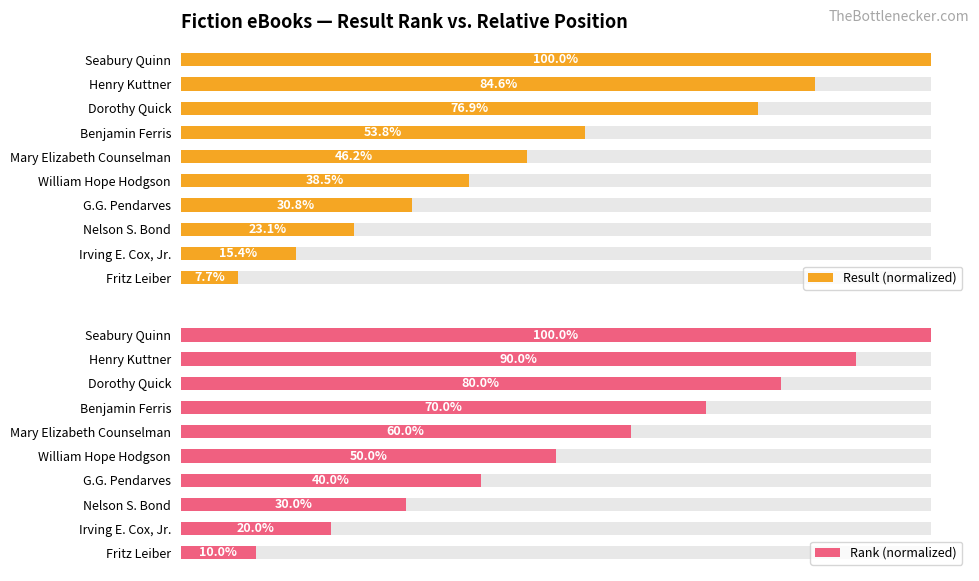

Reading left to right, transcribe all the data shown in this chart.

Result (normalized): 0.1	0.2	0.2	0.3	0.4	0.5	0.5	0.8	0.8	1.0
Rank (normalized): 0.1	0.2	0.3	0.4	0.5	0.6	0.7	0.8	0.9	1.0